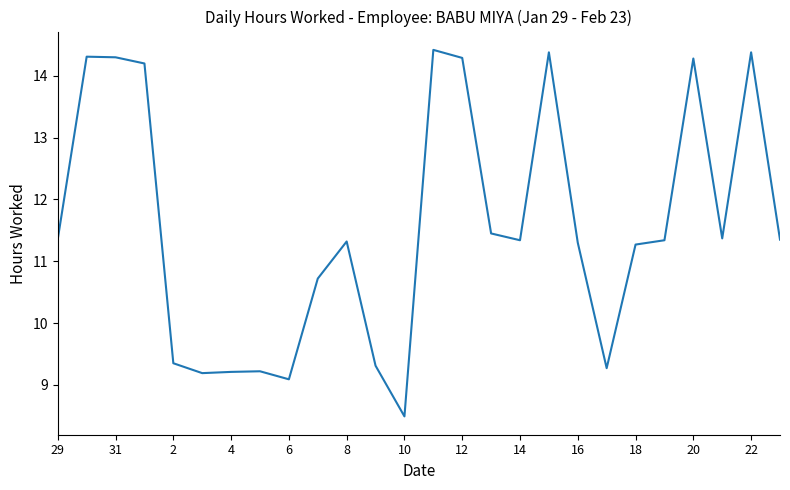

What is the average value?

11.6